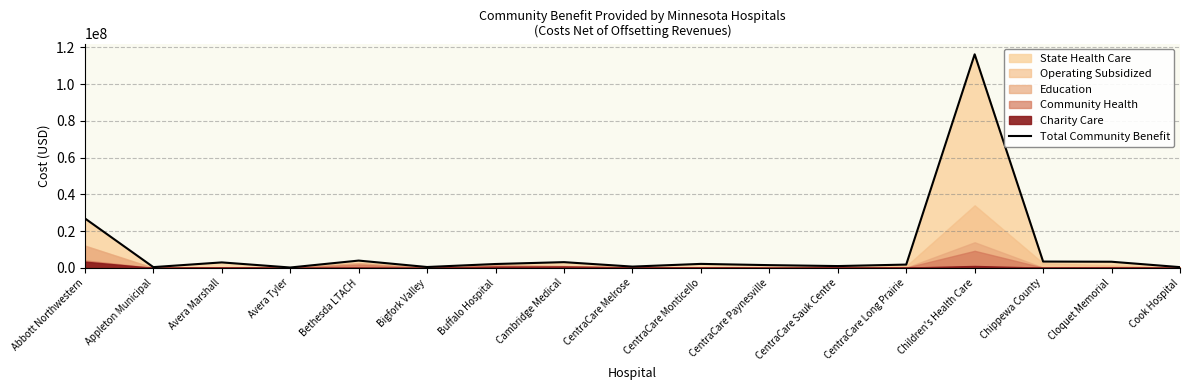

True or false: there are more than 2 points higher than both neighbors.

True